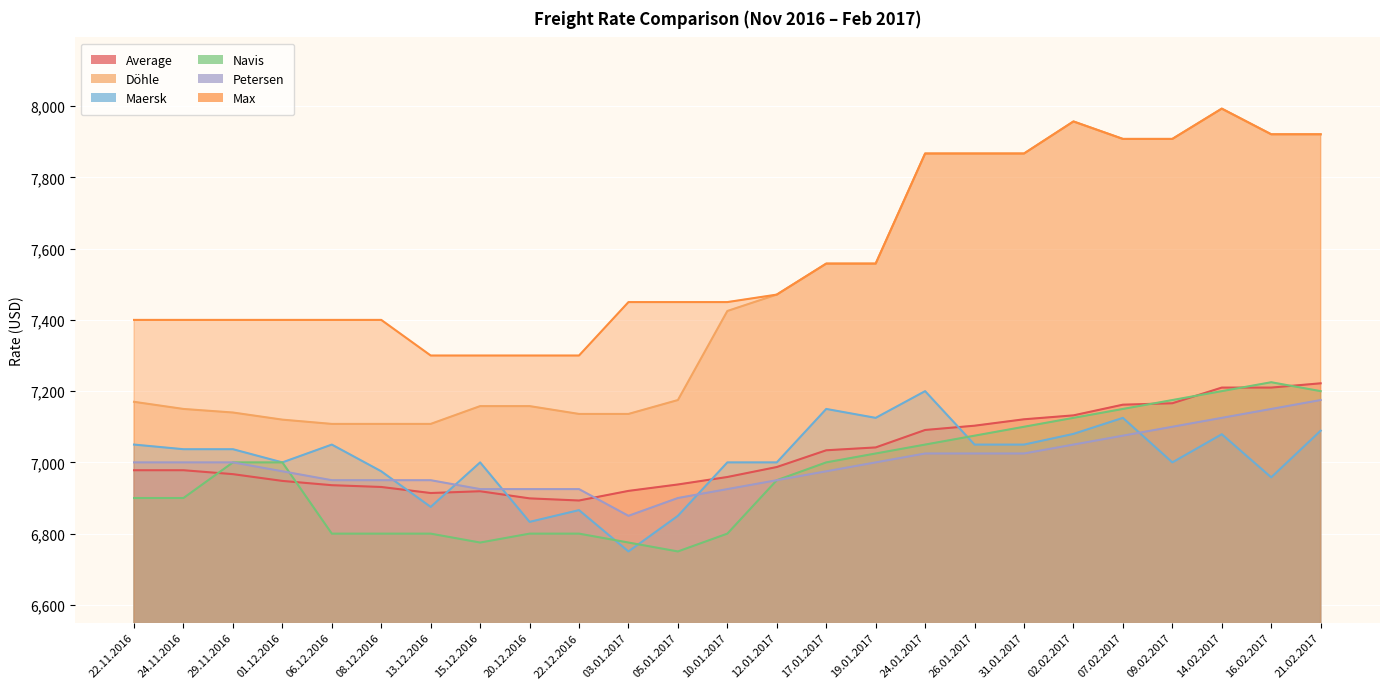

True or false: Navis and Max cross at least once.

False